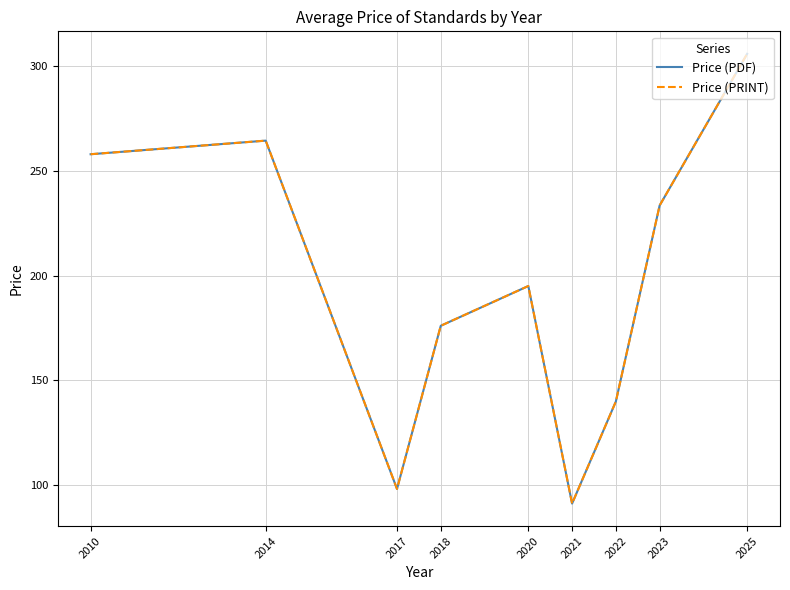

Does the chart display data point markers on the line(s)?

No